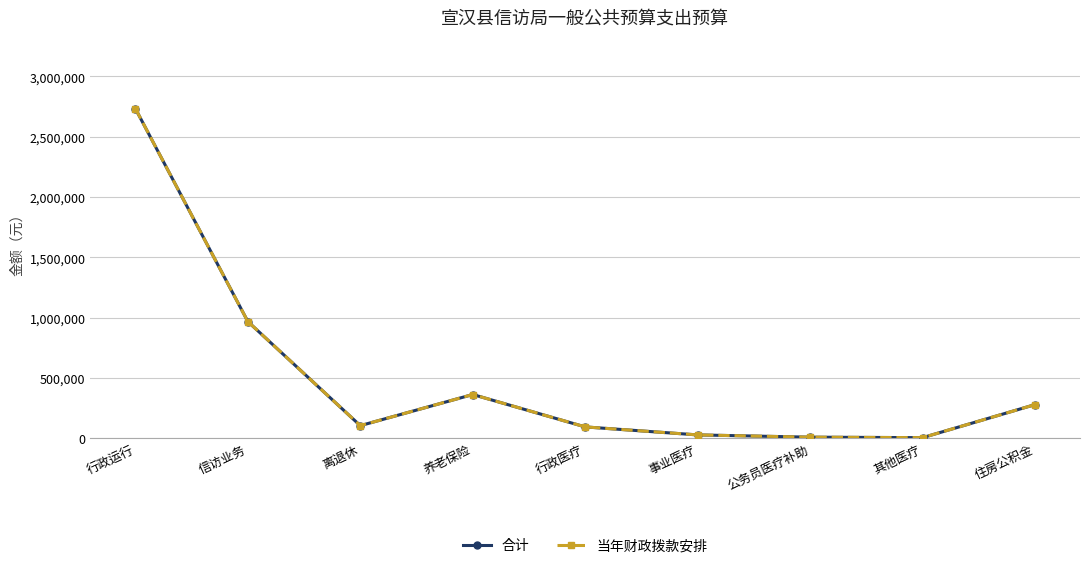

True or false: 合计 and 当年财政拨款安排 intersect in this chart.

False